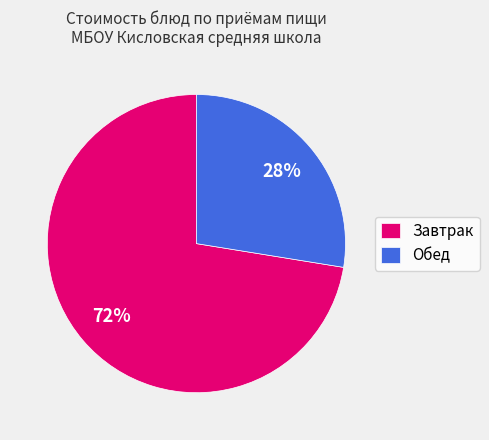

Between Обед and Завтрак, which is larger?

Завтрак